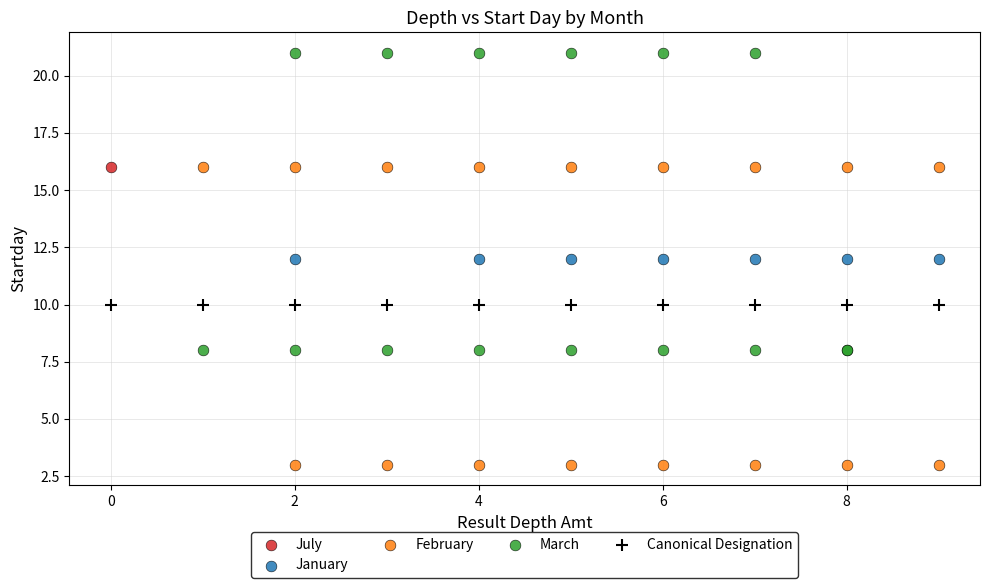

Which series reaches the minimum Y coordinate?

February